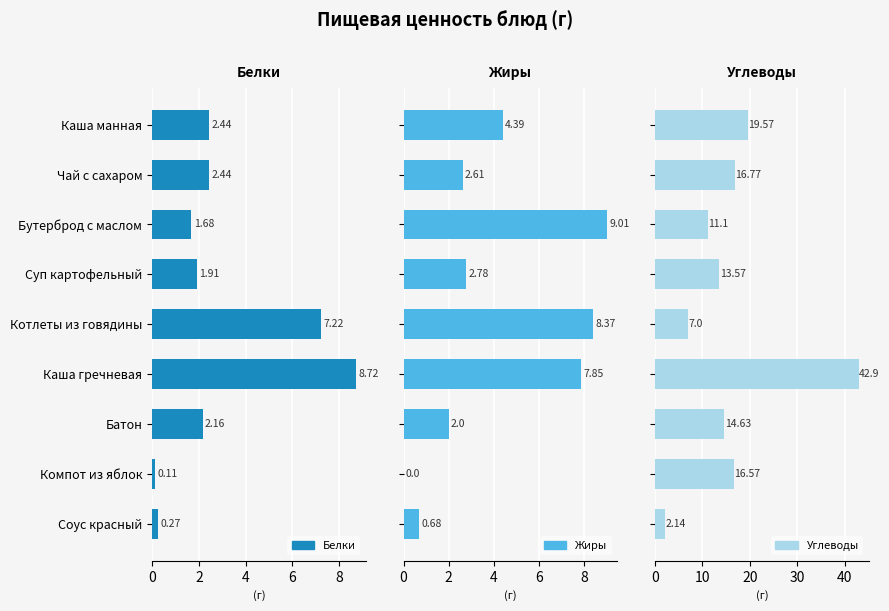

What is the value of the Жиры bar at the 7th from the left?

2.8